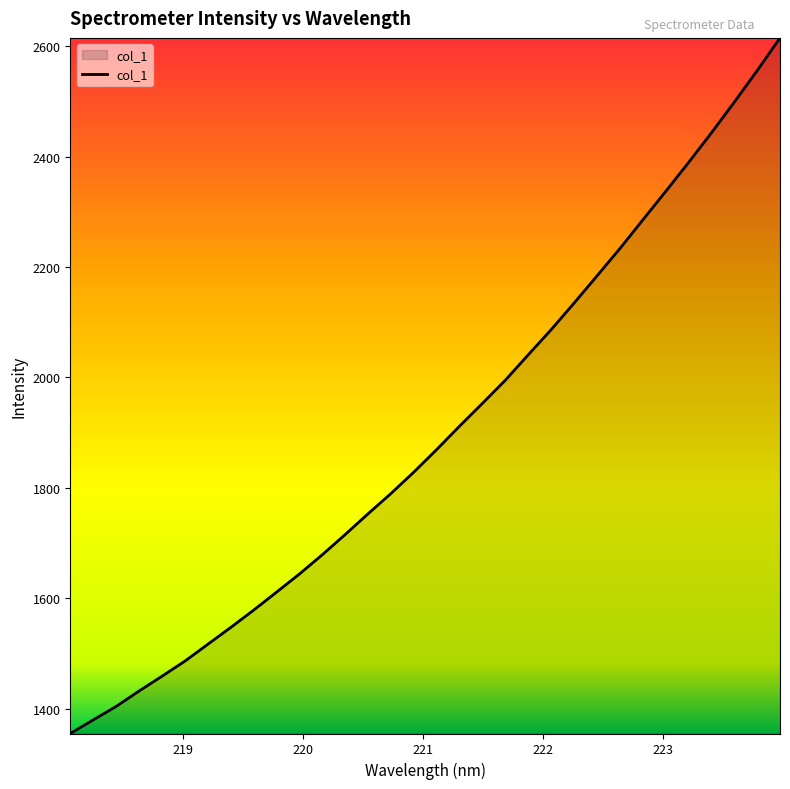

What is the maximum value shown in the chart?

2615.2